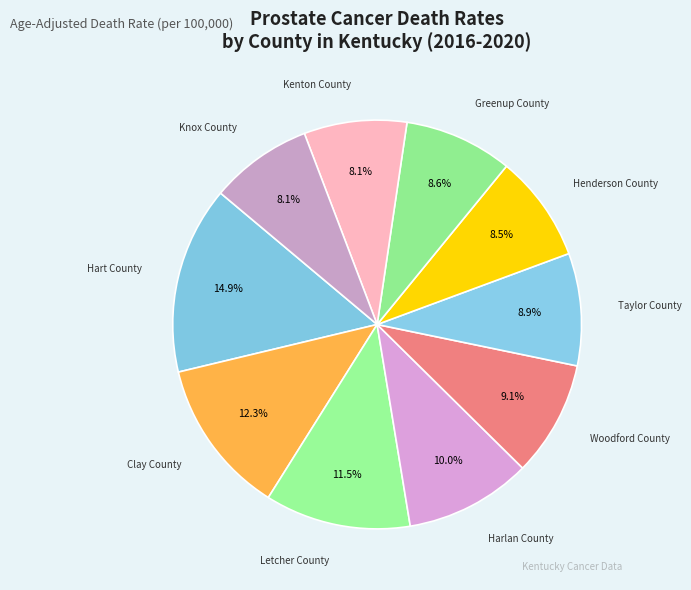

To the nearest percent, what is the average slice percentage?

10%